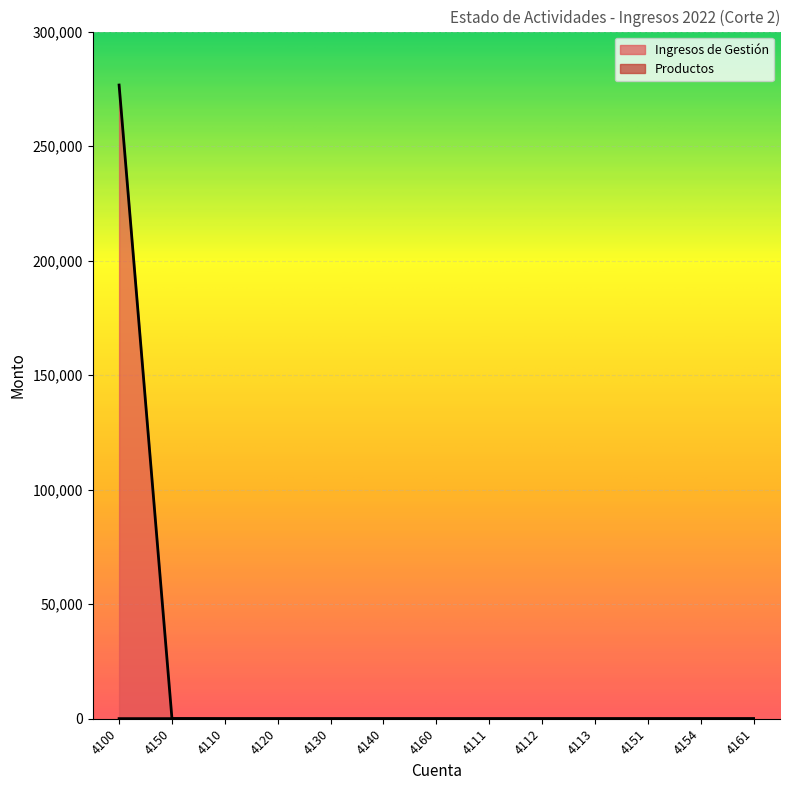

The Ingresos de Gestión series shows 141083.2 at 4154. True or false?

False